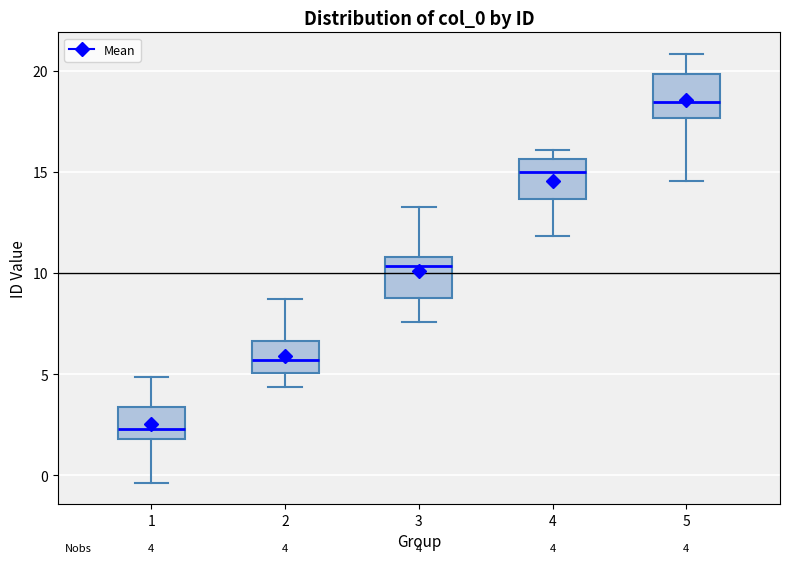

Which box's median line is the highest?

5